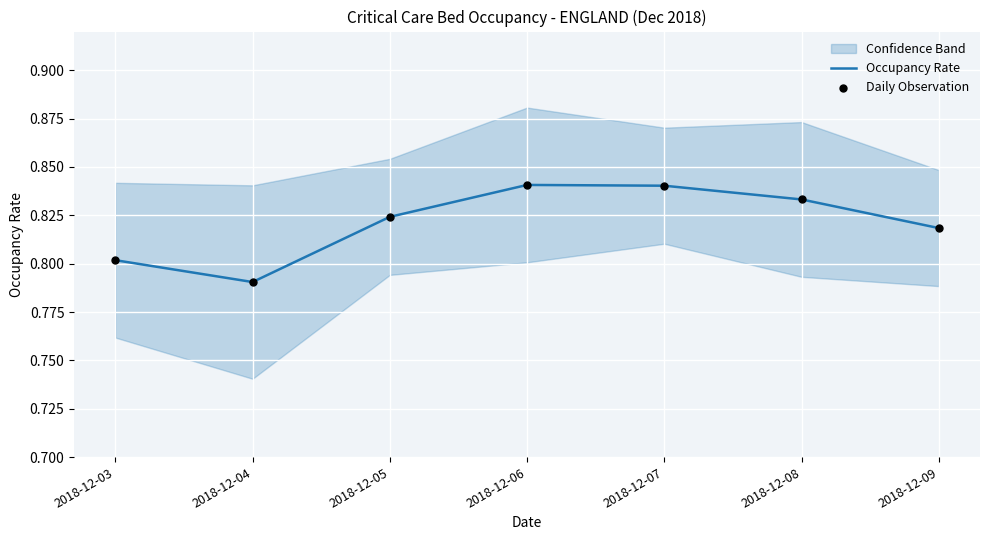

What is the total value across all series at 2018-12-09?

1.6